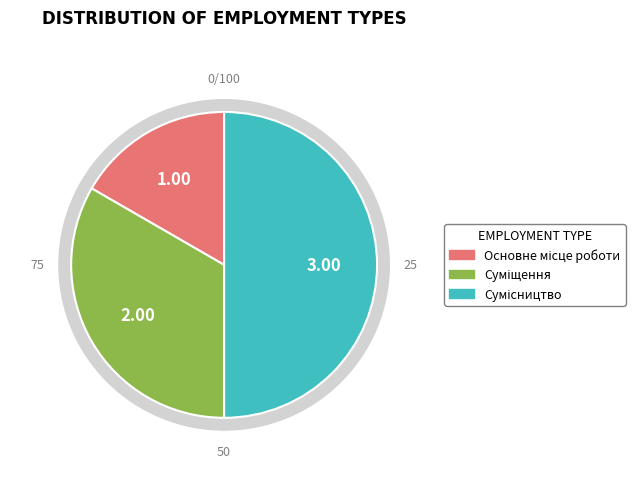

To the nearest percent, what is the difference between the Основне місце роботи and Суміщення slice percentages?

17%